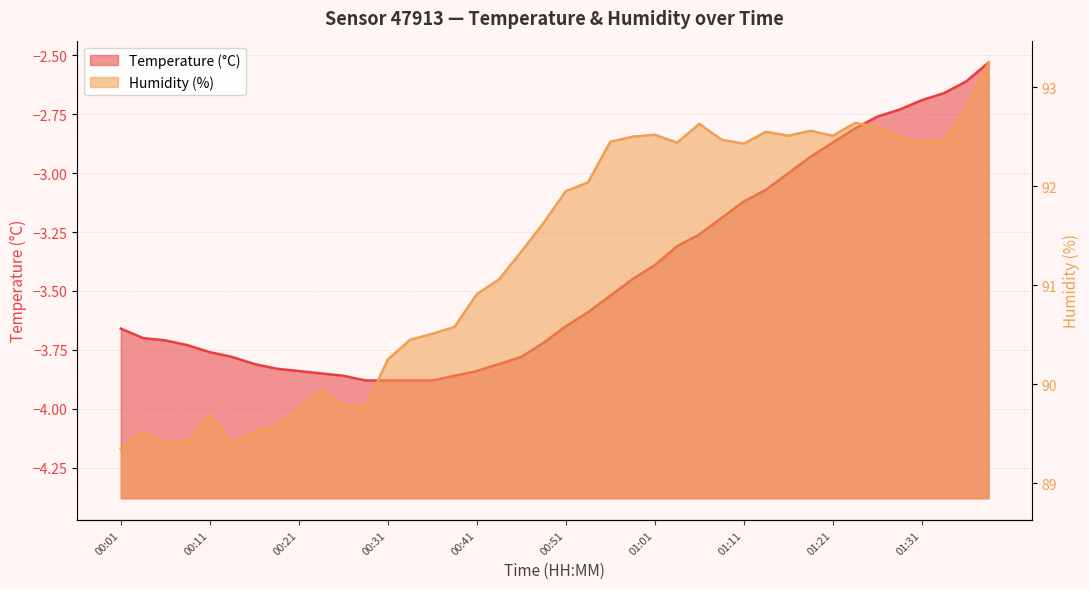

Does the chart display data point markers on the line(s)?

No